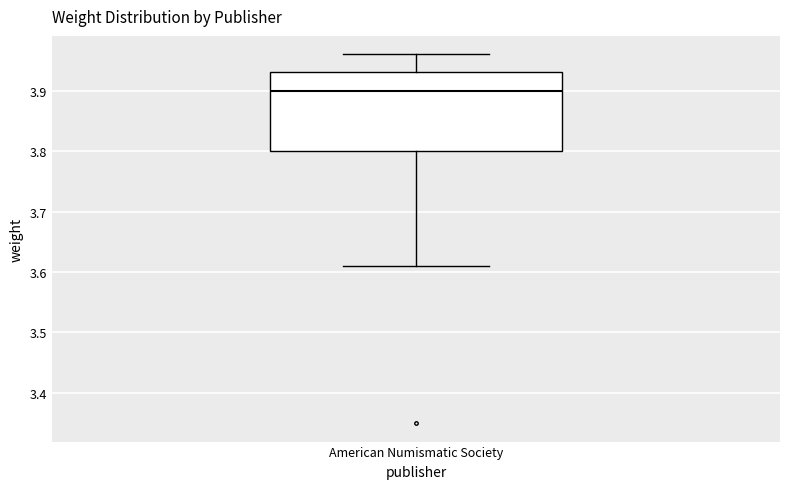

Transcribe this box plot: give where the median line is, the range the box spans, and where the two whiskers end, as read against the y-axis. The values are not printed on the chart, so give them approximately, as read against the axis.

median 3.90, box 3.80 to 3.93, whiskers 3.61 to 3.96